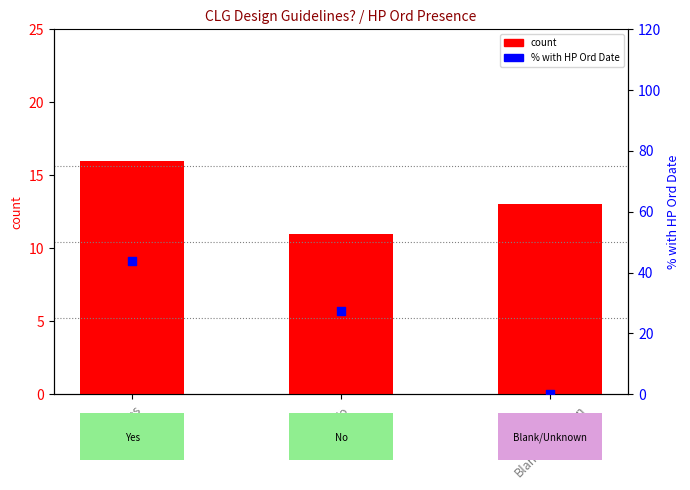

Which series reaches the minimum Y coordinate?

% with HP Ord Date